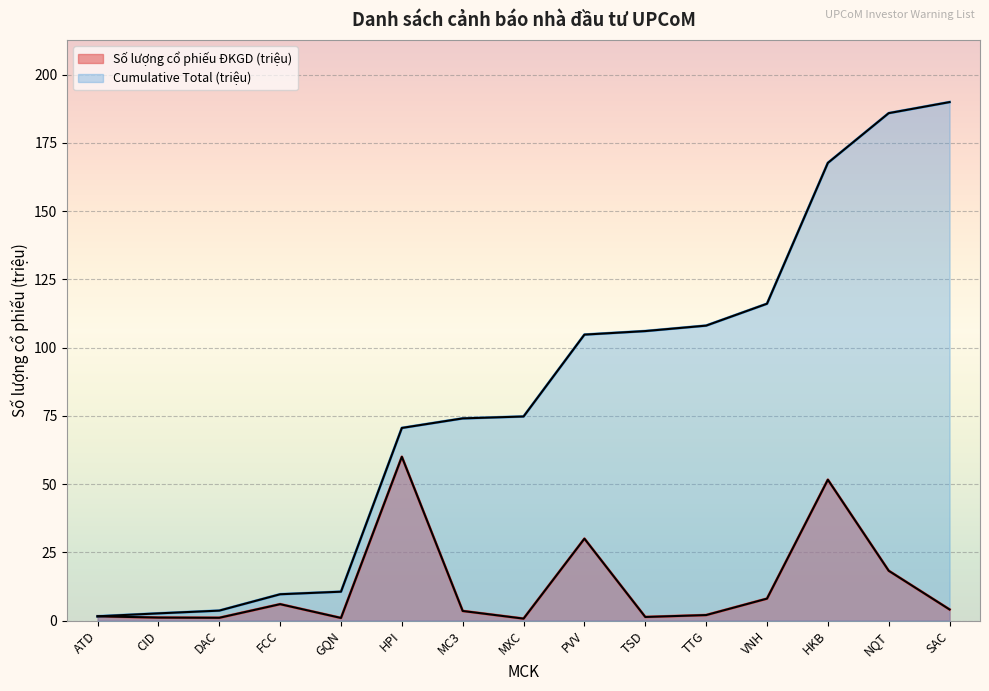

At HKB, list the series in order from smallest to largest.

Số lượng cổ phiếu ĐKGD (triệu), Cumulative Total (triệu)